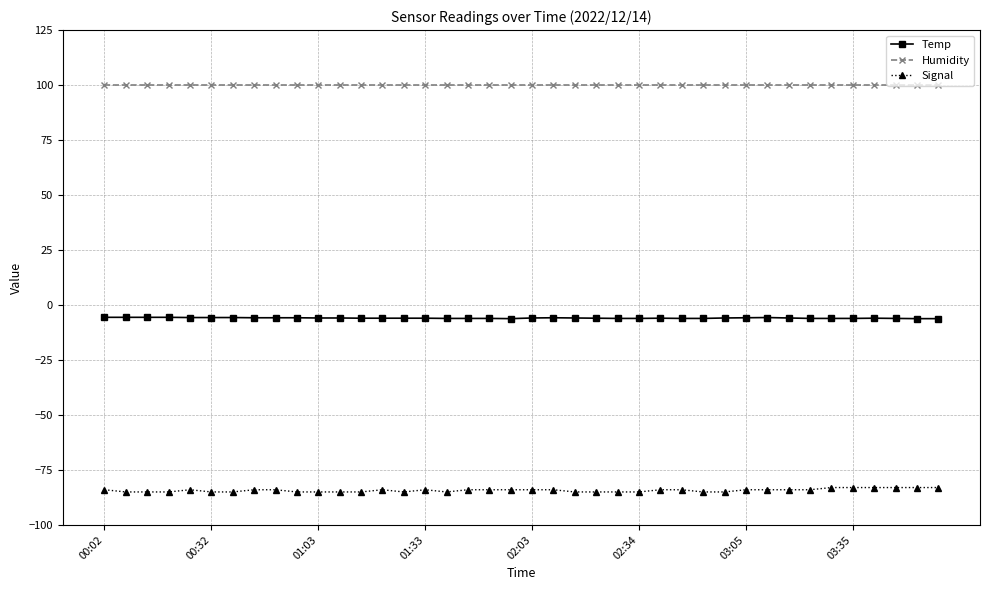

Rank the series by their maximum value, from lowest to highest.

Signal, Temp, Humidity